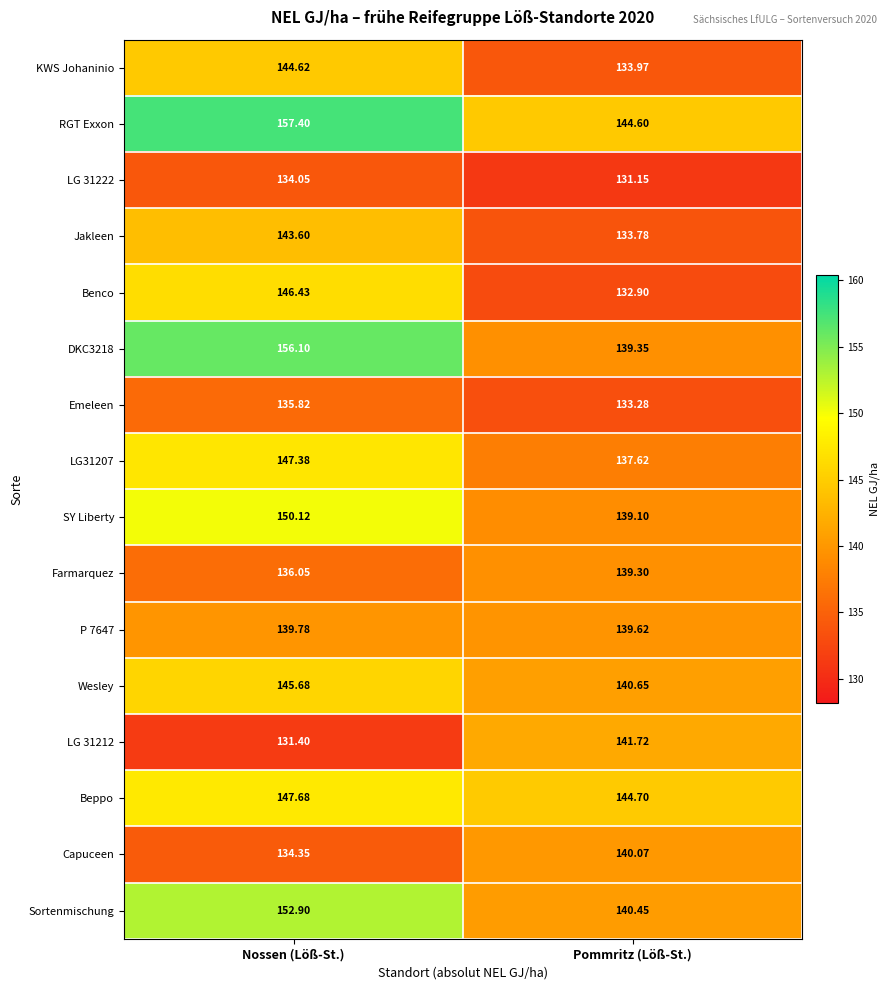

At which category does the chart reach its peak across all series?

Nossen (Löß-St.)